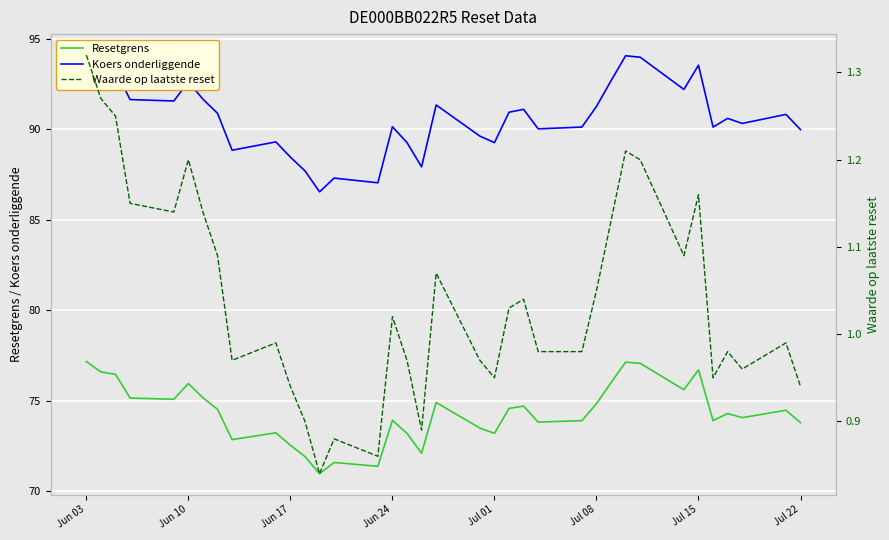

What is the difference between the maximum and second lowest values in the Resetgrens series?

5.8